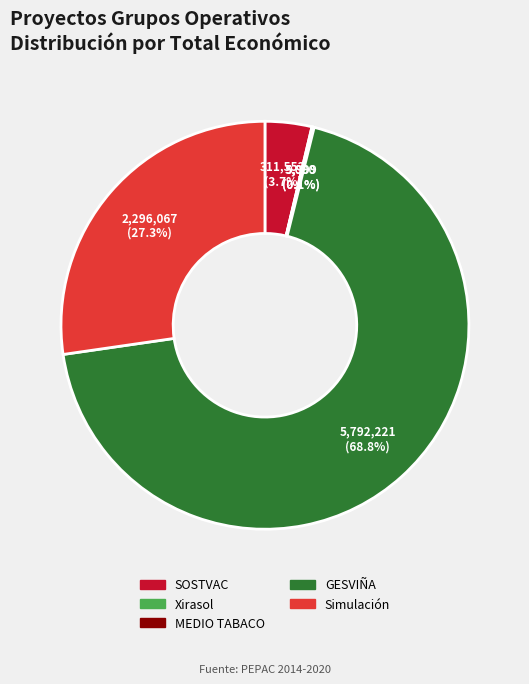

Does SOSTVAC represent more than half of the total?

No